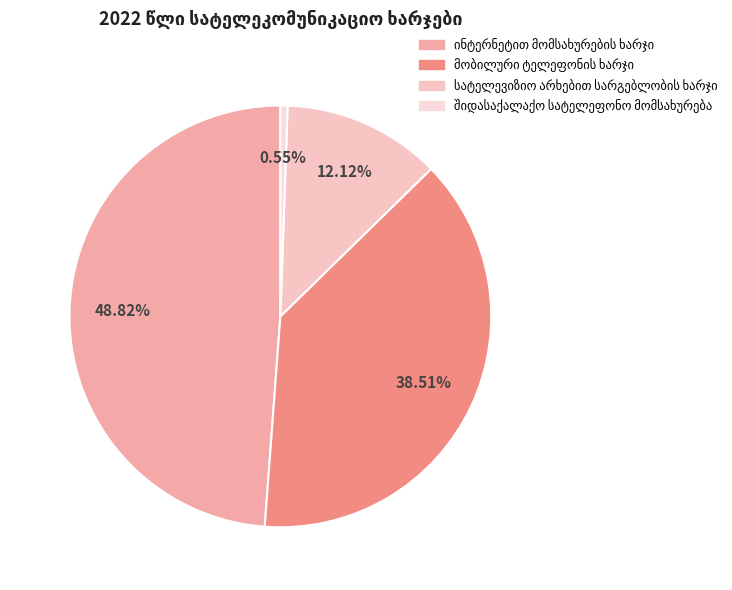

How many slices are in this pie chart?

4